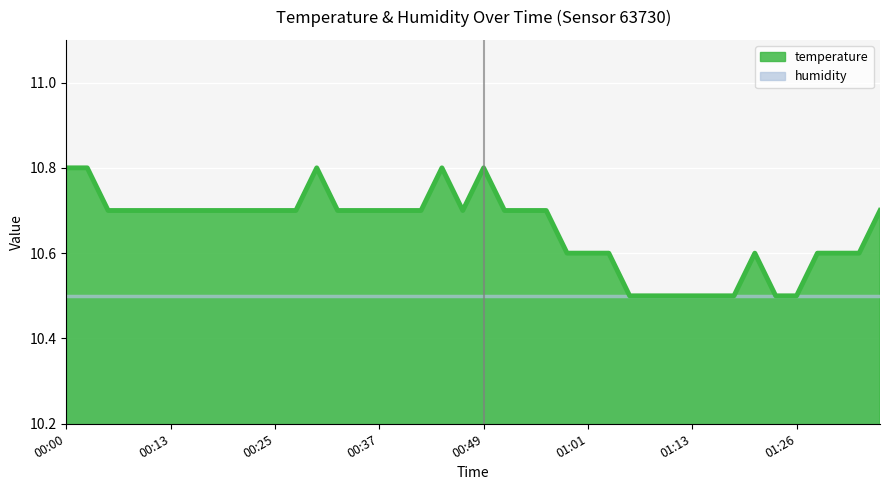

Reading left to right, extract all data points from this chart.

00:00=10.8	00:03=10.8	00:05=10.7	00:08=10.7	00:10=10.7	00:13=10.7	00:15=10.7	00:17=10.7	00:20=10.7	00:22=10.7	00:25=10.7	00:27=10.7	00:30=10.8	00:32=10.7	00:34=10.7	00:37=10.7	00:39=10.7	00:42=10.7	00:44=10.8	00:47=10.7	00:49=10.8	00:52=10.7	00:54=10.7	00:56=10.7	00:59=10.6	01:01=10.6	01:04=10.6	01:06=10.5	01:09=10.5	01:11=10.5	01:13=10.5	01:16=10.5	01:18=10.5	01:21=10.6	01:23=10.5	01:26=10.5	01:28=10.6	01:30=10.6	01:33=10.6	01:35=10.7